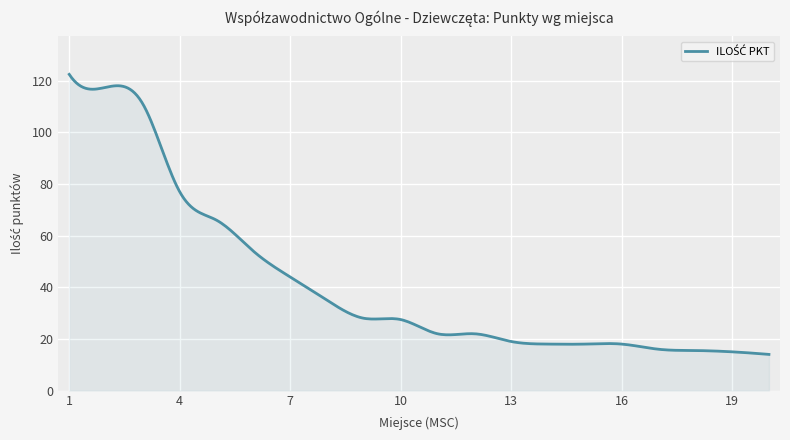

What is the greatest value displayed?

122.5